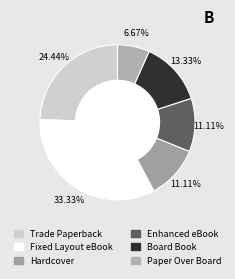

To the nearest percent, what percentage of the pie is Paper Over Board?

7%